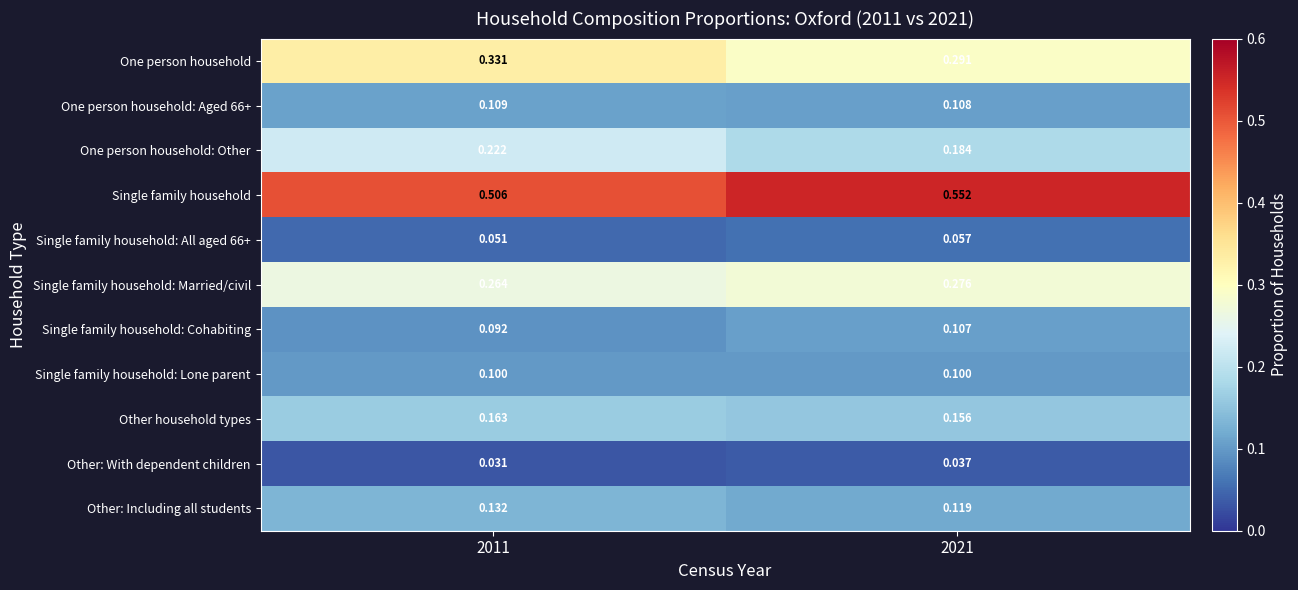

At which category is the sum across all series the highest?

2011